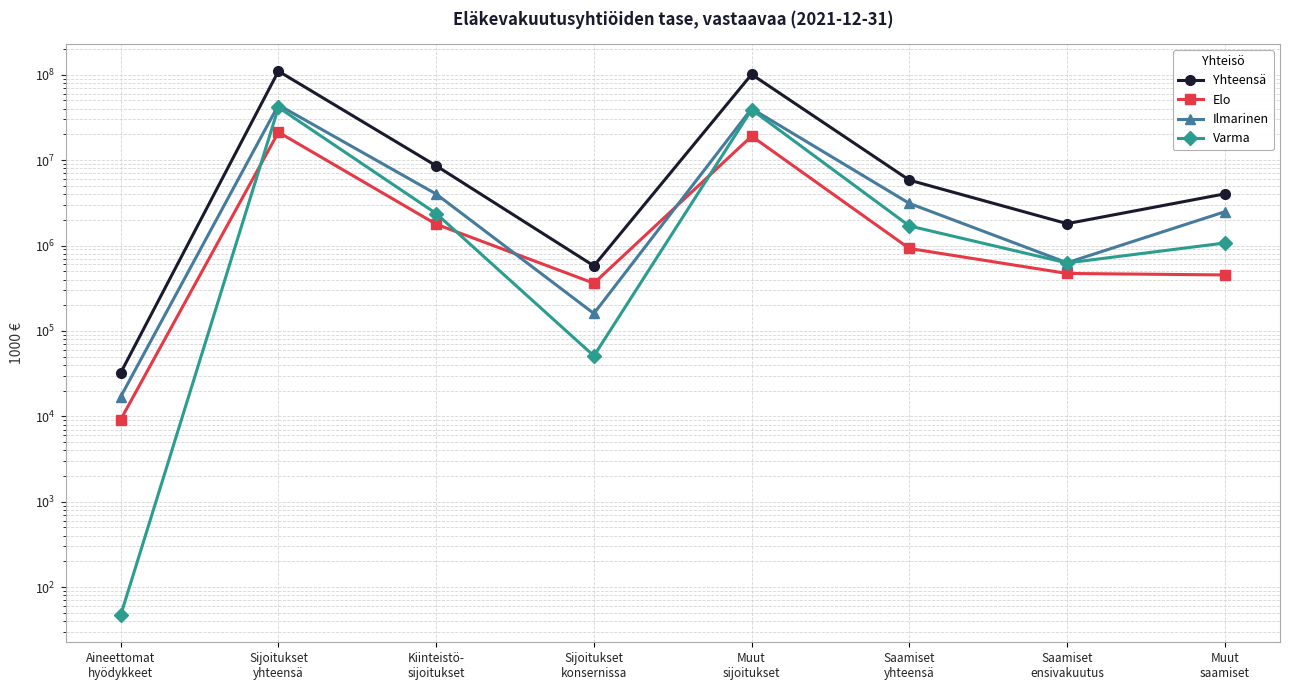

The Elo series shows 21243429.9 at Sijoitukset
yhteensä. True or false?

True